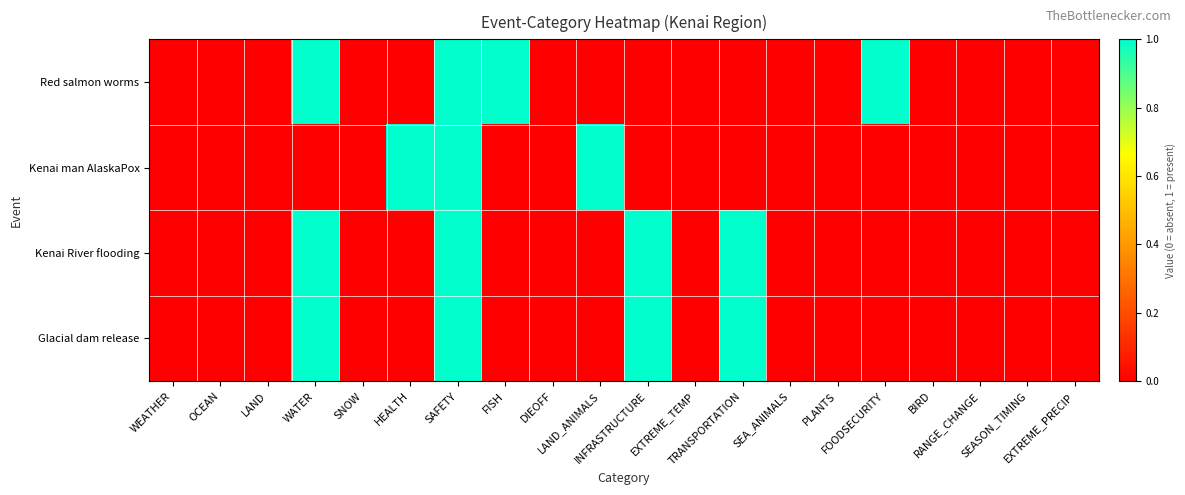

Reading right to left, list all the values displayed in this chart.

Red salmon worms: EXTREME_PRECIP=0	SEASON_TIMING=0	RANGE_CHANGE=0	BIRD=0	FOODSECURITY=1	PLANTS=0	SEA_ANIMALS=0	TRANSPORTATION=0	EXTREME_TEMP=0	INFRASTRUCTURE=0	LAND_ANIMALS=0	DIEOFF=0	FISH=1	SAFETY=1	HEALTH=0	SNOW=0	WATER=1	LAND=0	OCEAN=0	WEATHER=0
Kenai man AlaskaPox: EXTREME_PRECIP=0	SEASON_TIMING=0	RANGE_CHANGE=0	BIRD=0	FOODSECURITY=0	PLANTS=0	SEA_ANIMALS=0	TRANSPORTATION=0	EXTREME_TEMP=0	INFRASTRUCTURE=0	LAND_ANIMALS=1	DIEOFF=0	FISH=0	SAFETY=1	HEALTH=1	SNOW=0	WATER=0	LAND=0	OCEAN=0	WEATHER=0
Kenai River flooding: EXTREME_PRECIP=0	SEASON_TIMING=0	RANGE_CHANGE=0	BIRD=0	FOODSECURITY=0	PLANTS=0	SEA_ANIMALS=0	TRANSPORTATION=1	EXTREME_TEMP=0	INFRASTRUCTURE=1	LAND_ANIMALS=0	DIEOFF=0	FISH=0	SAFETY=1	HEALTH=0	SNOW=0	WATER=1	LAND=0	OCEAN=0	WEATHER=0
Glacial dam release: EXTREME_PRECIP=0	SEASON_TIMING=0	RANGE_CHANGE=0	BIRD=0	FOODSECURITY=0	PLANTS=0	SEA_ANIMALS=0	TRANSPORTATION=1	EXTREME_TEMP=0	INFRASTRUCTURE=1	LAND_ANIMALS=0	DIEOFF=0	FISH=0	SAFETY=1	HEALTH=0	SNOW=0	WATER=1	LAND=0	OCEAN=0	WEATHER=0